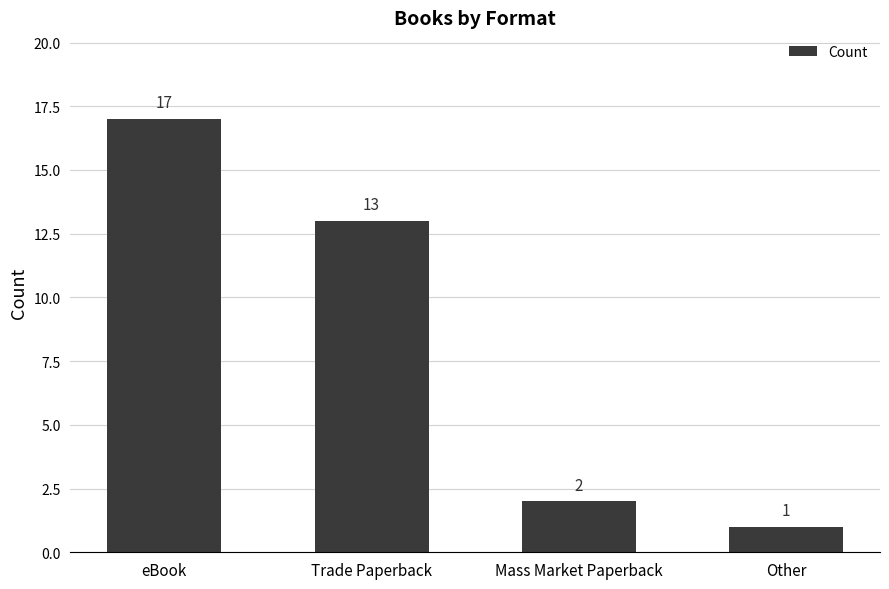

Is it true that the value at eBook is 30?

False